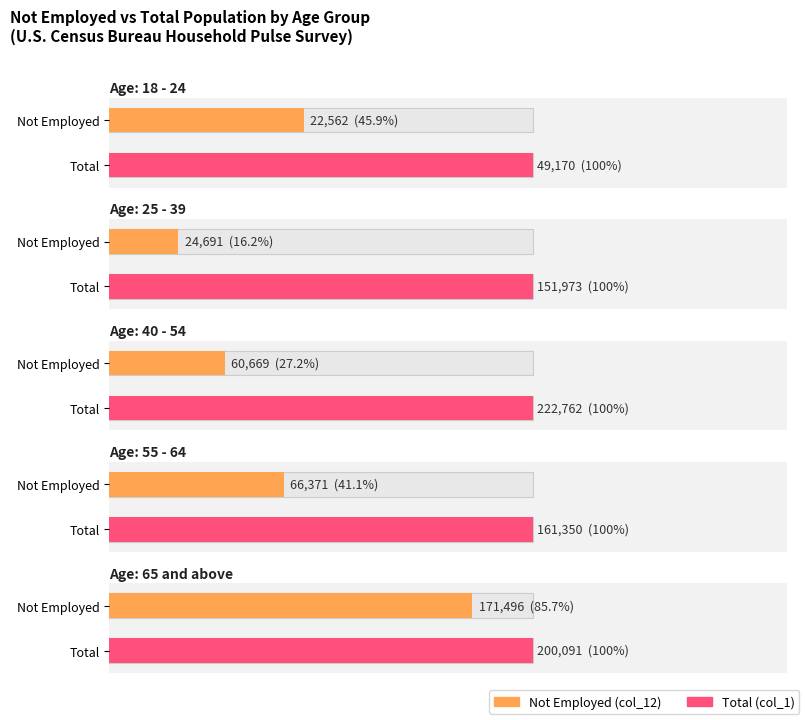

What is the maximum value for Total (col_1)?

222762